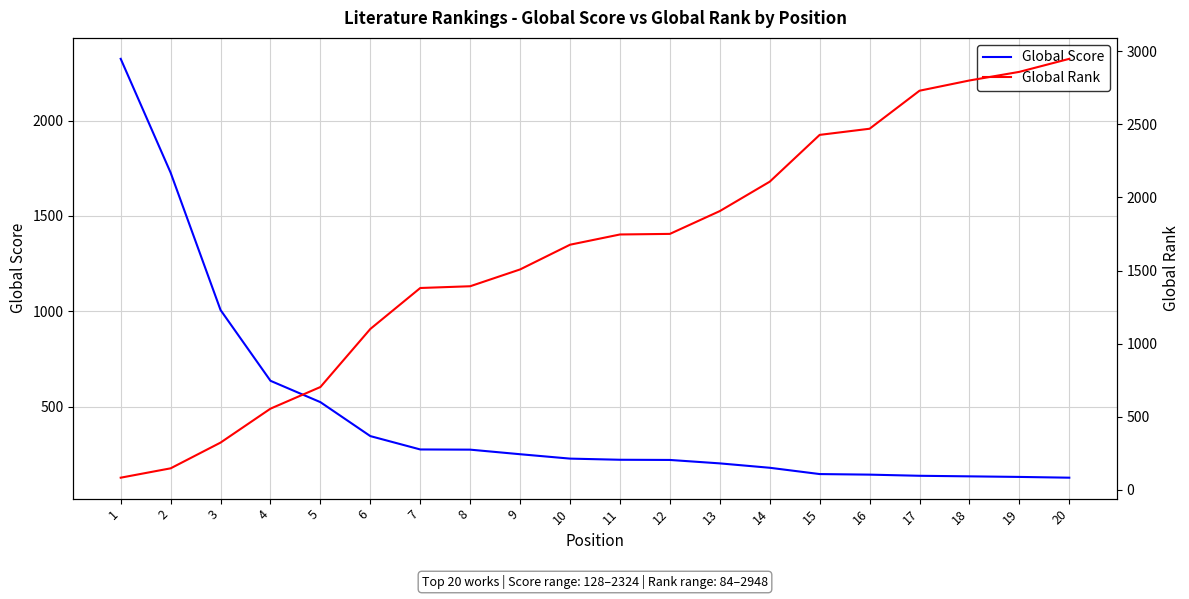

Which series has the largest total across all categories?

Global Rank